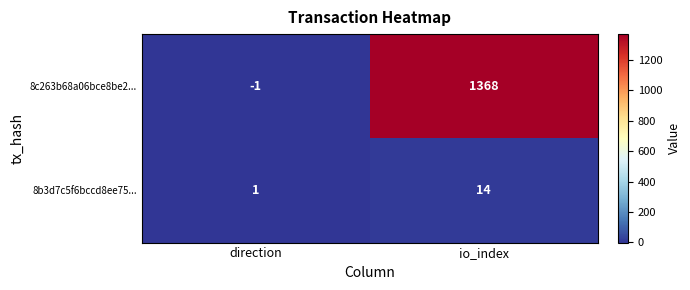

Which label corresponds to the smallest value in the chart?

direction